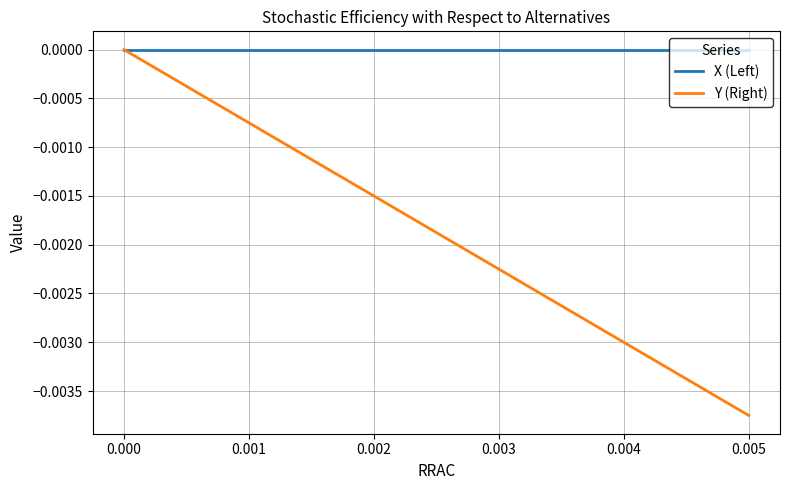

Rank the series by their average value, from highest to lowest.

X (Left), Y (Right)